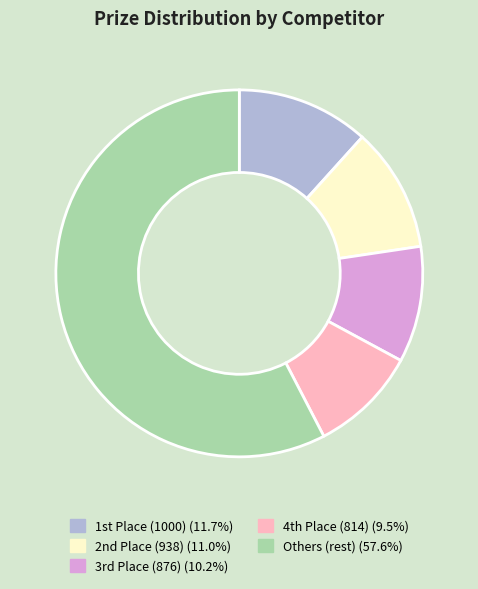

Is there any slice that represents more than half of the pie?

Yes